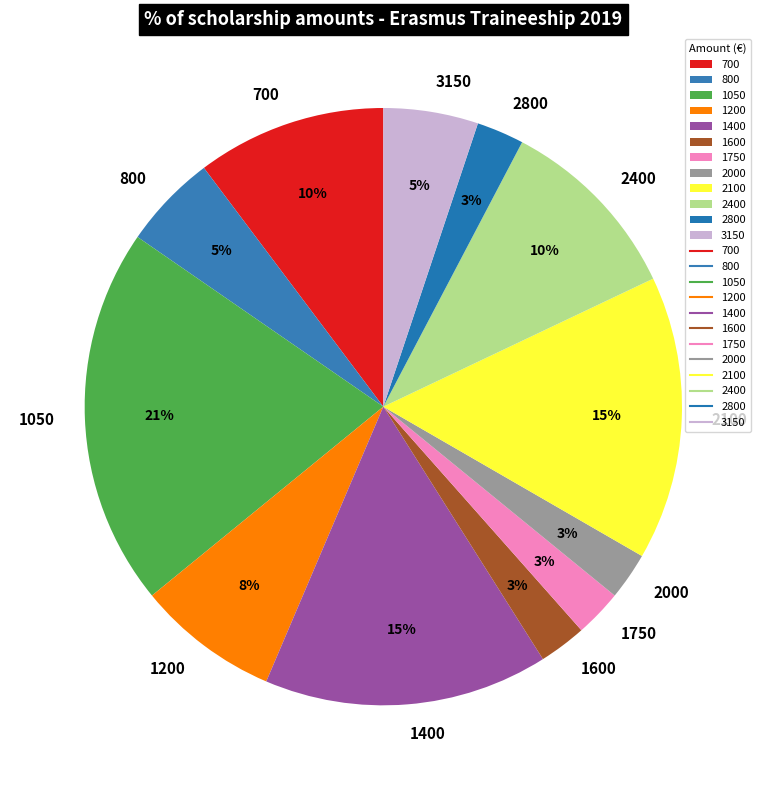

Approximately how many times larger is the value at 1200 compared to 2100?

0.5